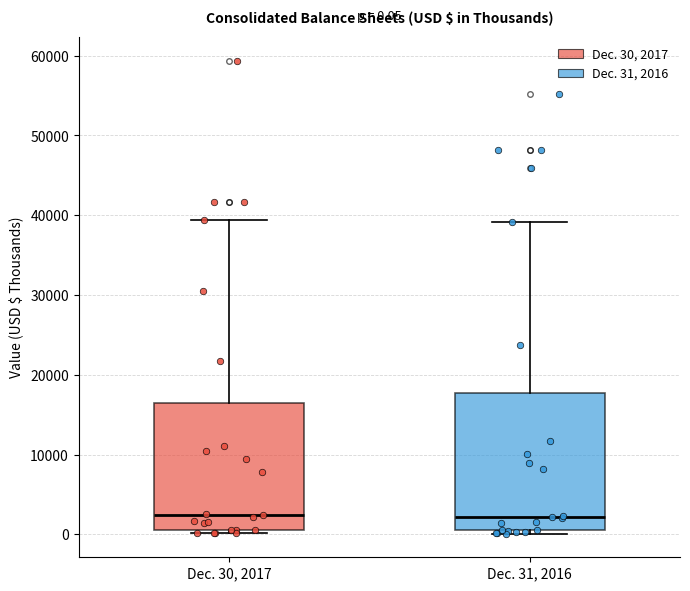

Comparing the boxes themselves (not the whiskers), which one is the tallest?

Dec. 31, 2016